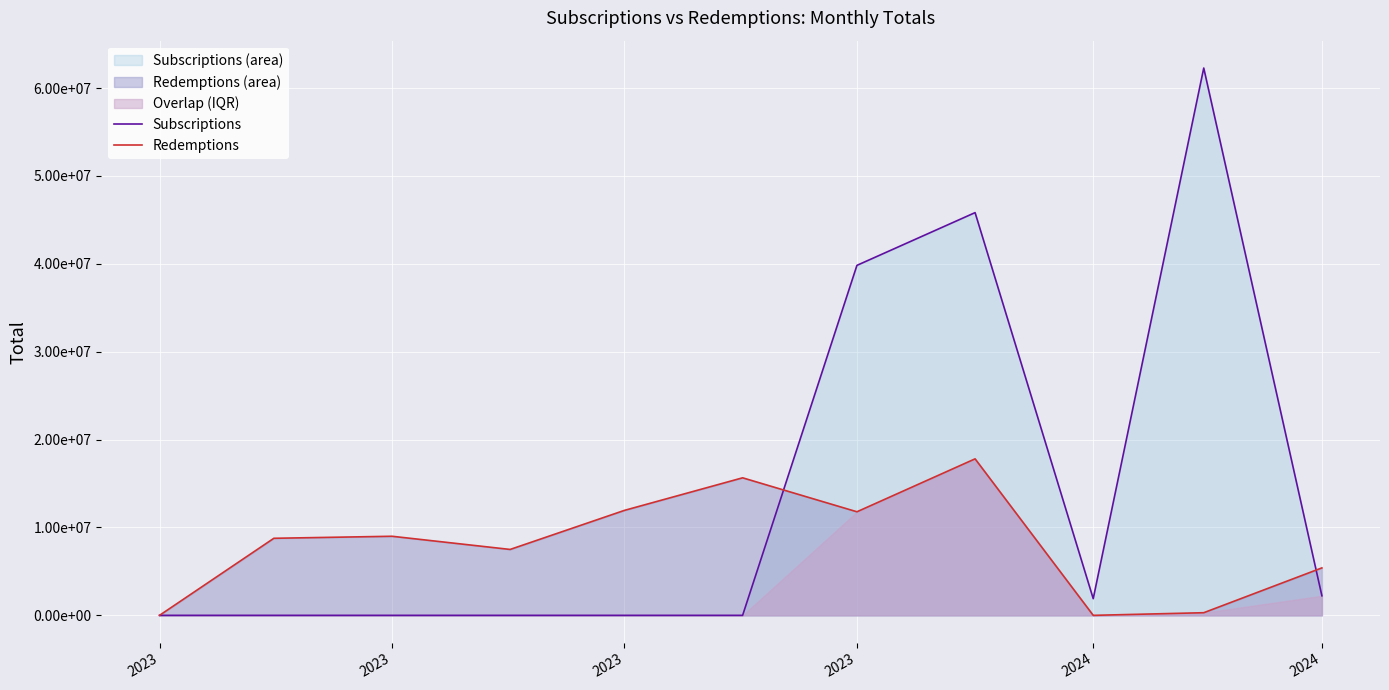

Which series has the widest spread of values?

Subscriptions